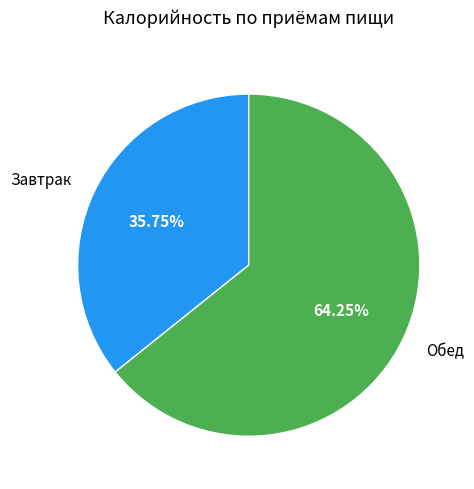

Which slice is the smallest?

Завтрак